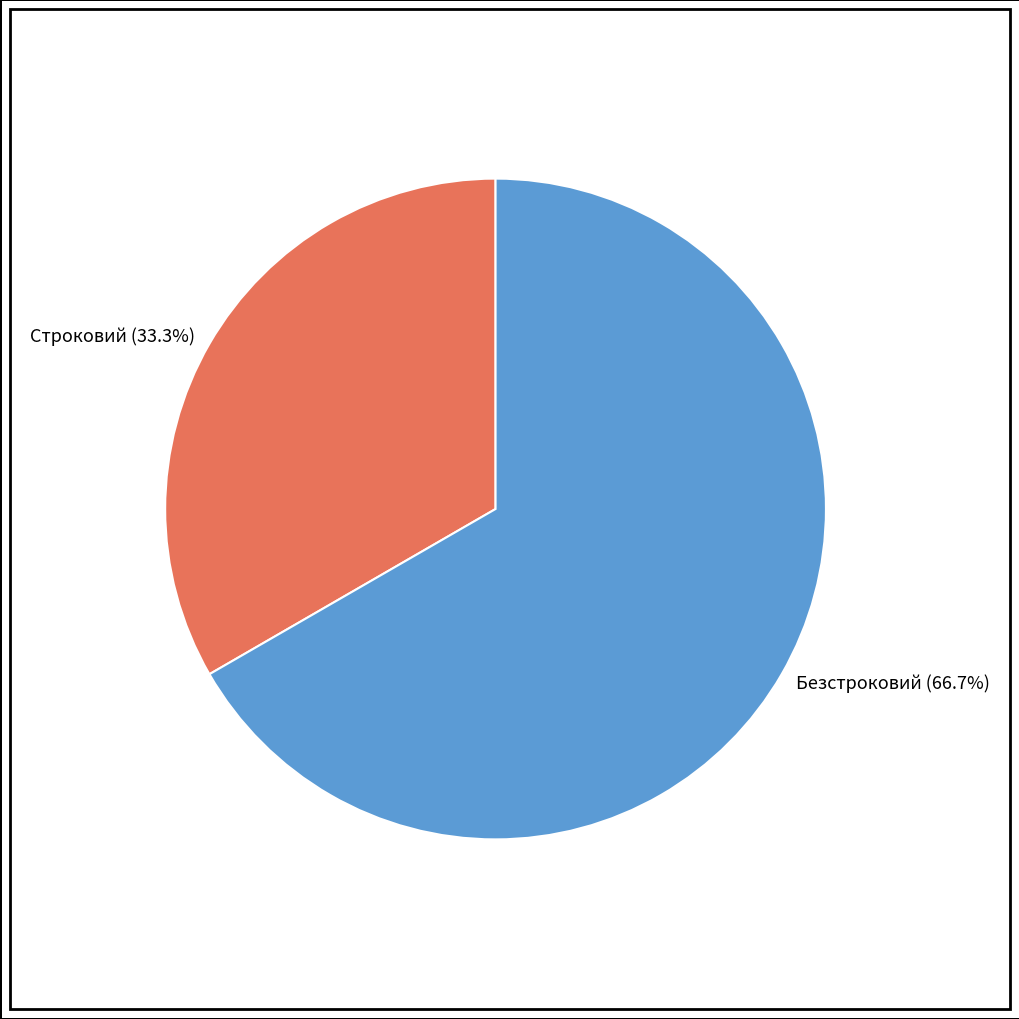

What is the ratio of the value at Строковий (33.3%) to the value at Безстроковий (66.7%)?

0.5